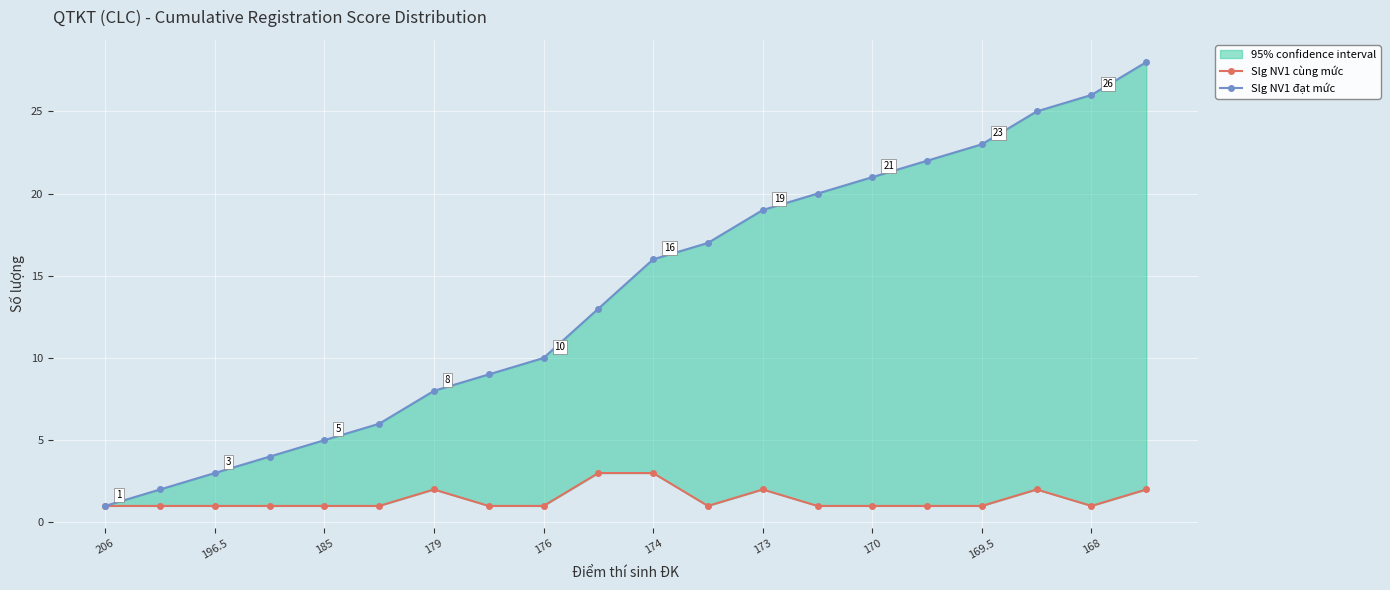

List the series in order of their peak value, highest first.

Slg NV1 đạt mức, Slg NV1 cùng mức